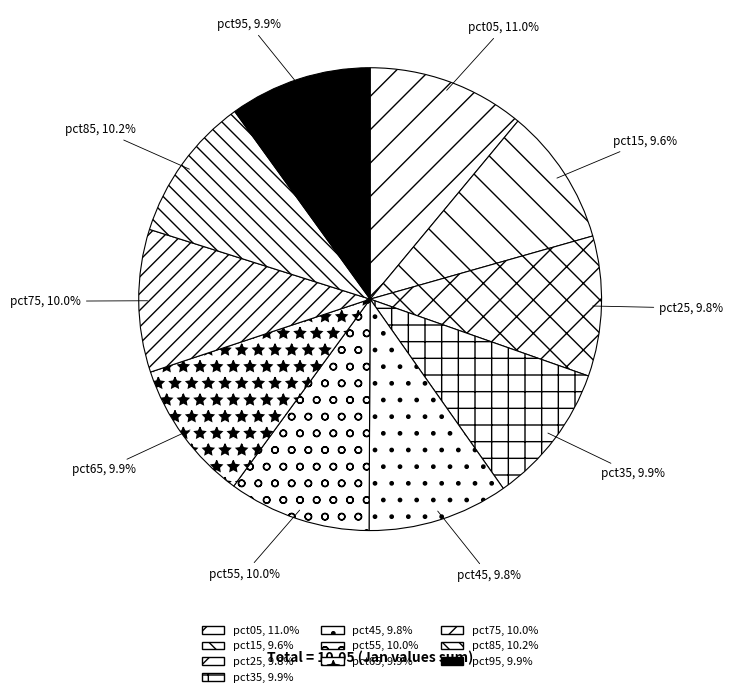

Does pct75 represent more than half of the total?

No